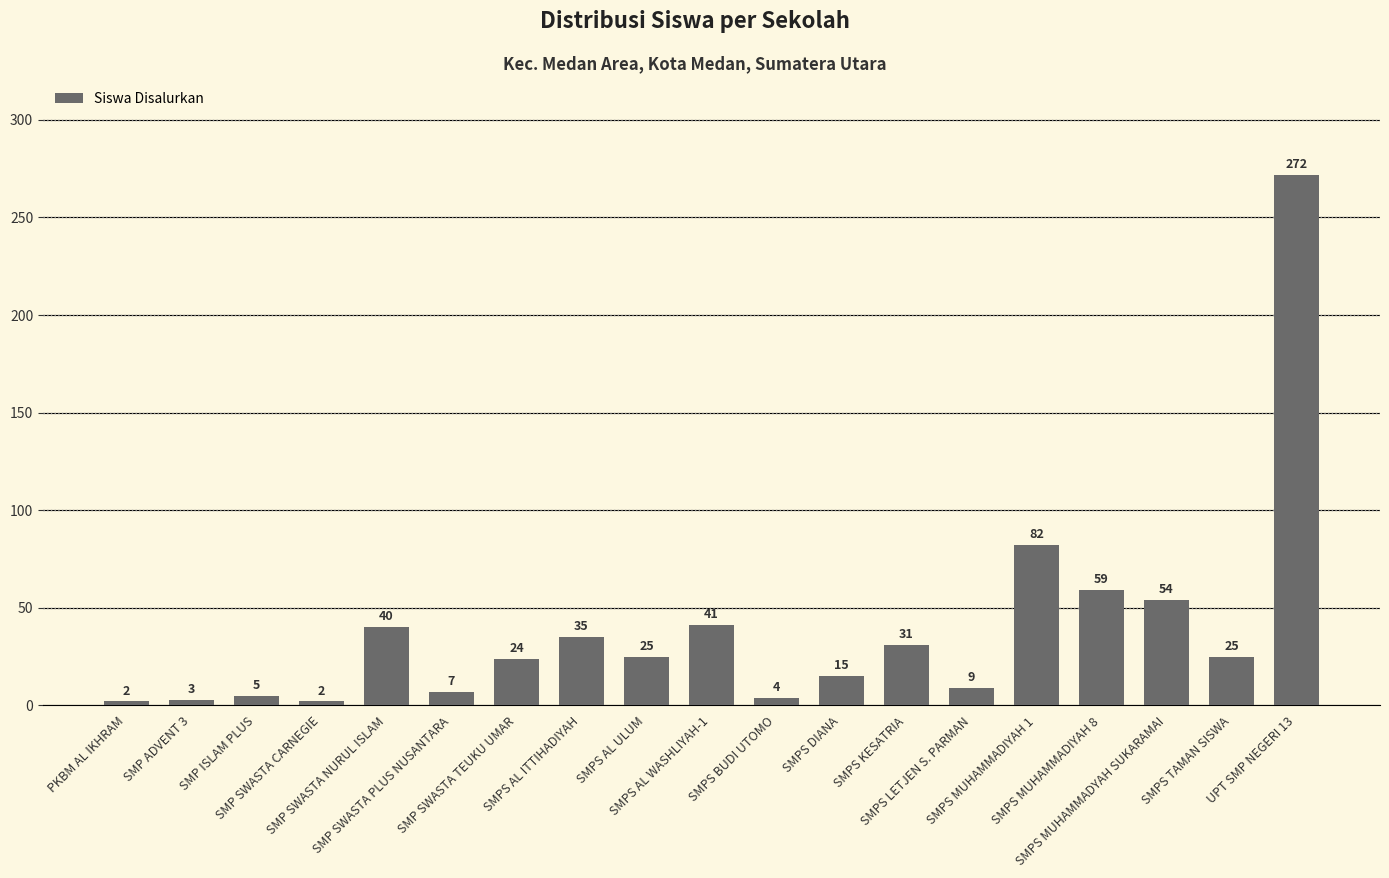

What is the greatest value displayed?

272